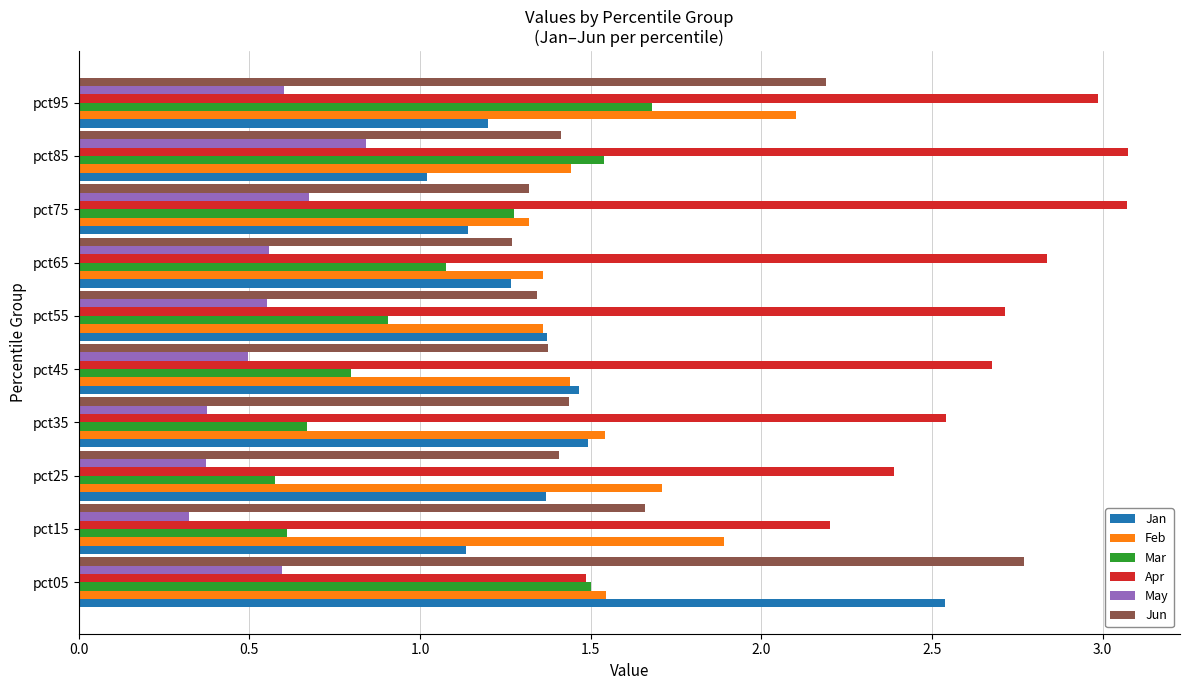

What is the difference between the maximum and second lowest values in the Feb series?

0.7